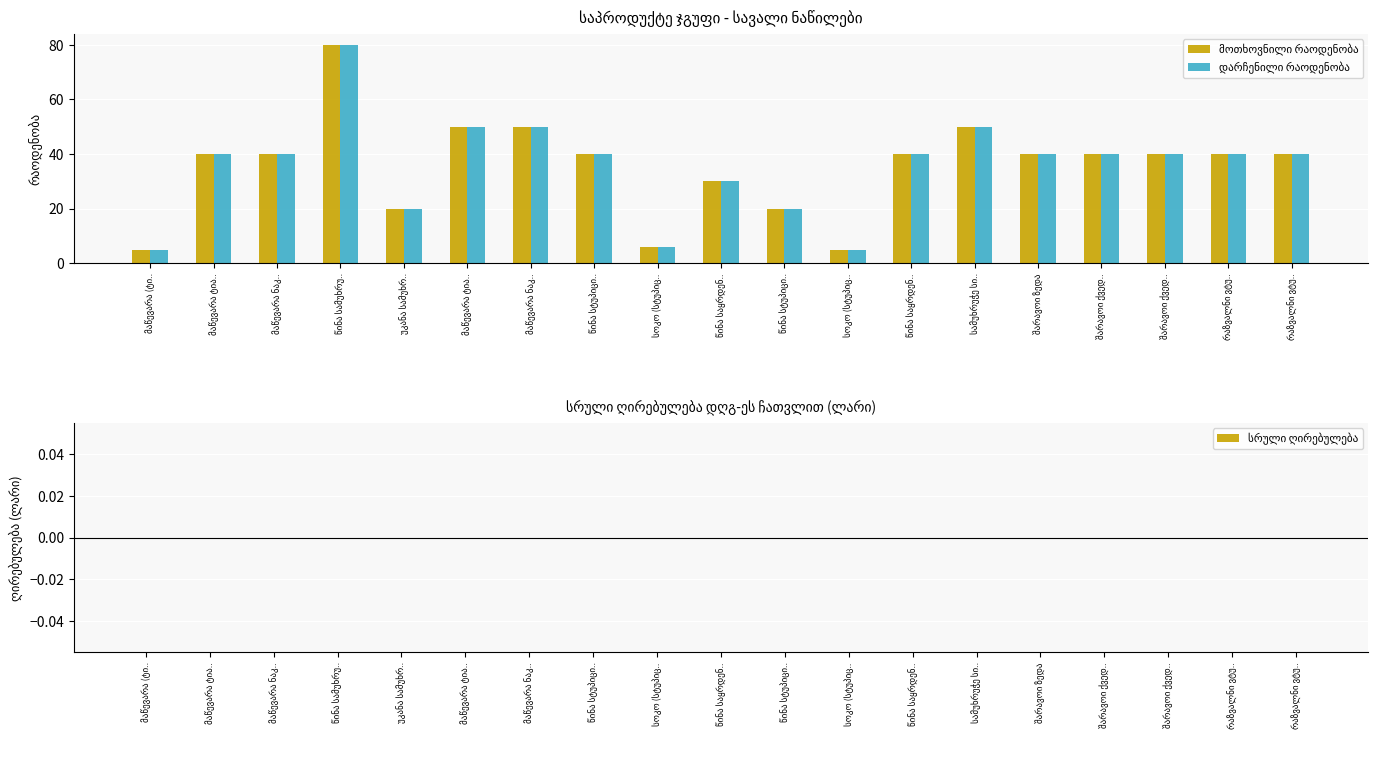

Is it true that მოთხოვნილი რაოდენობა equals 14 at მაწევარა ტია..?

False